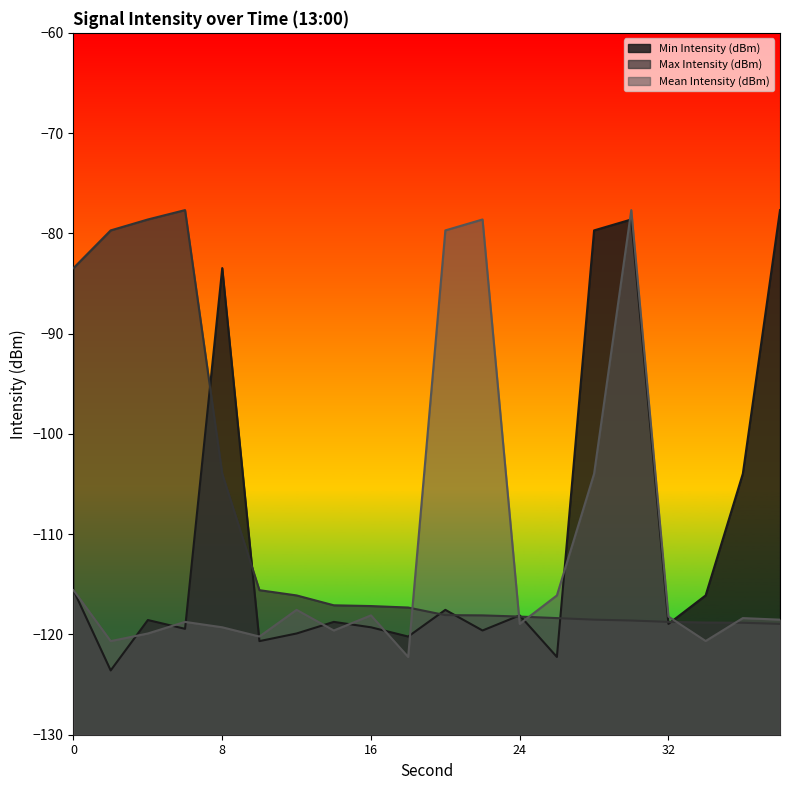

True or false: Max Intensity (dBm) has a value of -118.7 at 32.

True